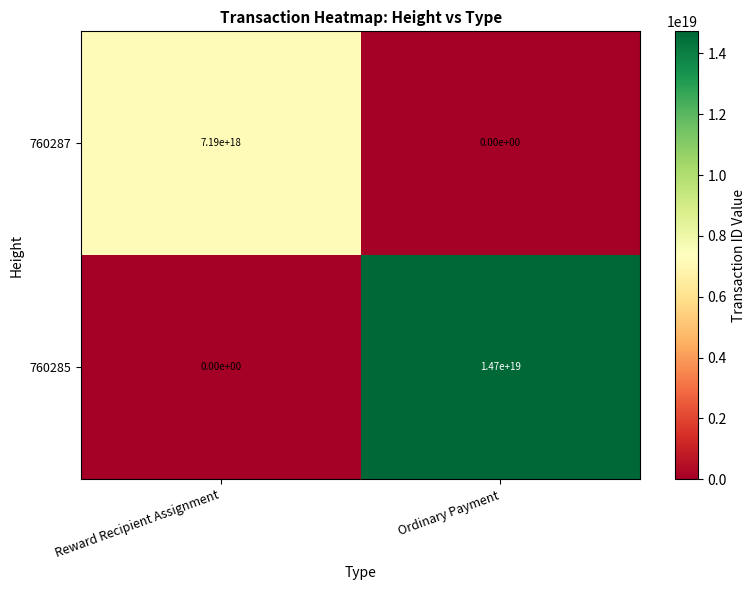

How many series are shown in this chart?

2